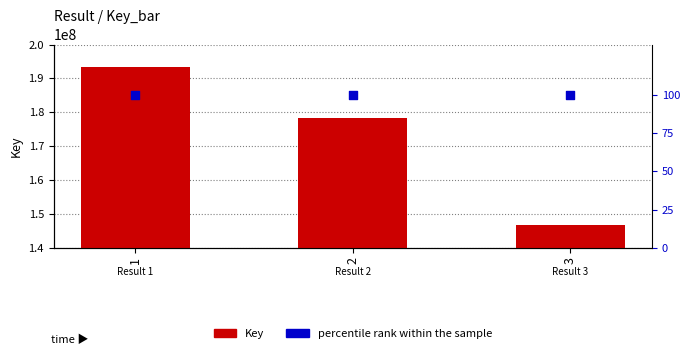

Which series reaches the minimum Y coordinate?

percentile rank within the sample